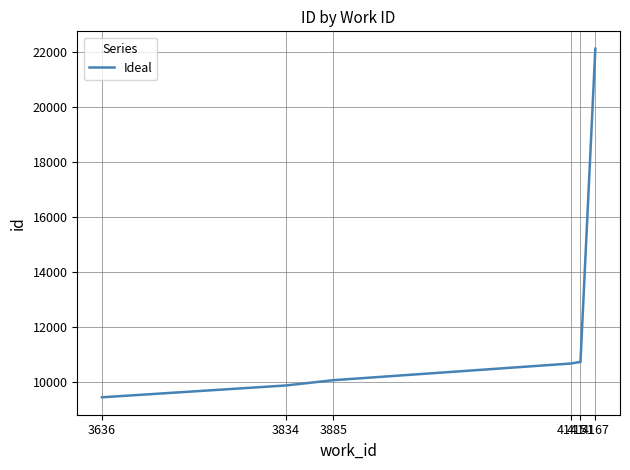

The chart shows a value of 2217 at 3885. True or false?

False